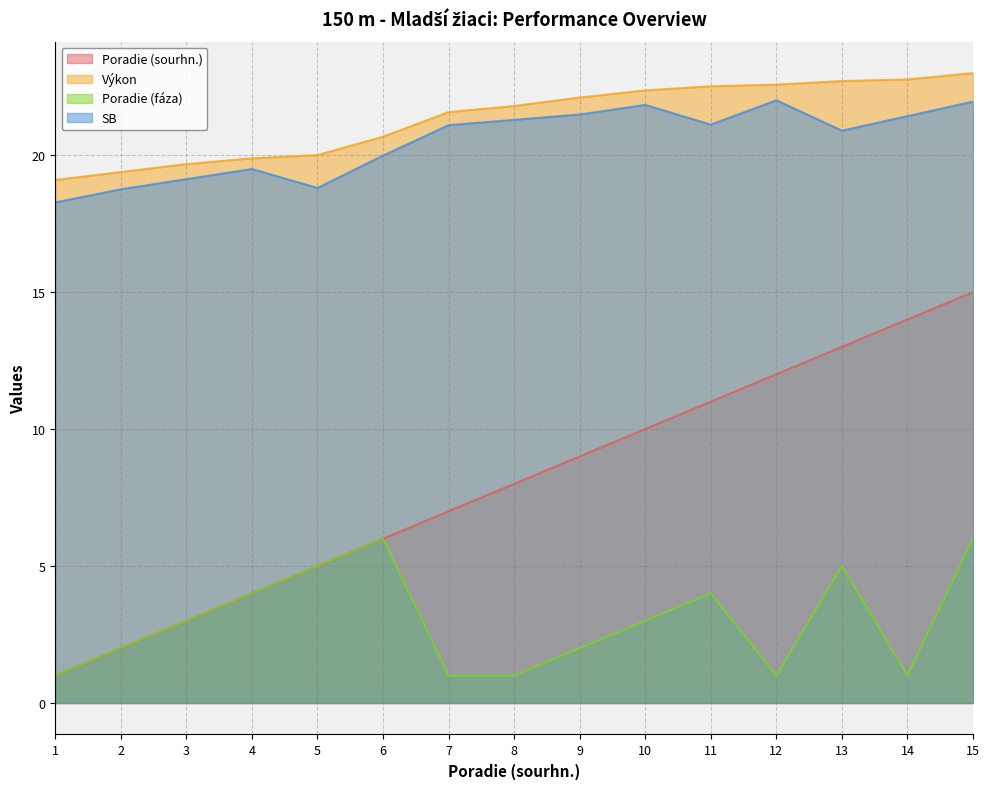

The value of Výkon at 11 is 22.5. True or false?

True